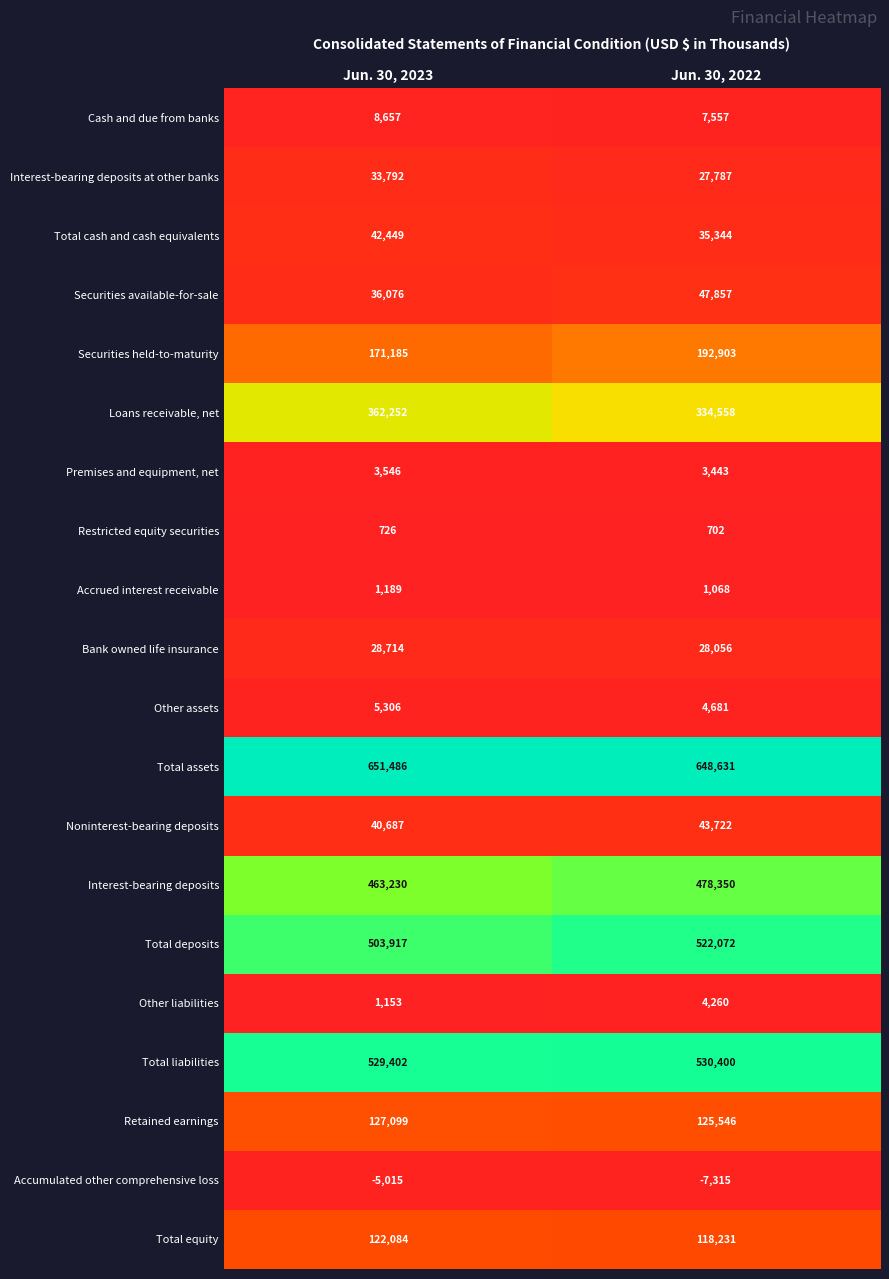

What is the difference between the Total equity values at Jun. 30, 2022 and Jun. 30, 2023?

3853